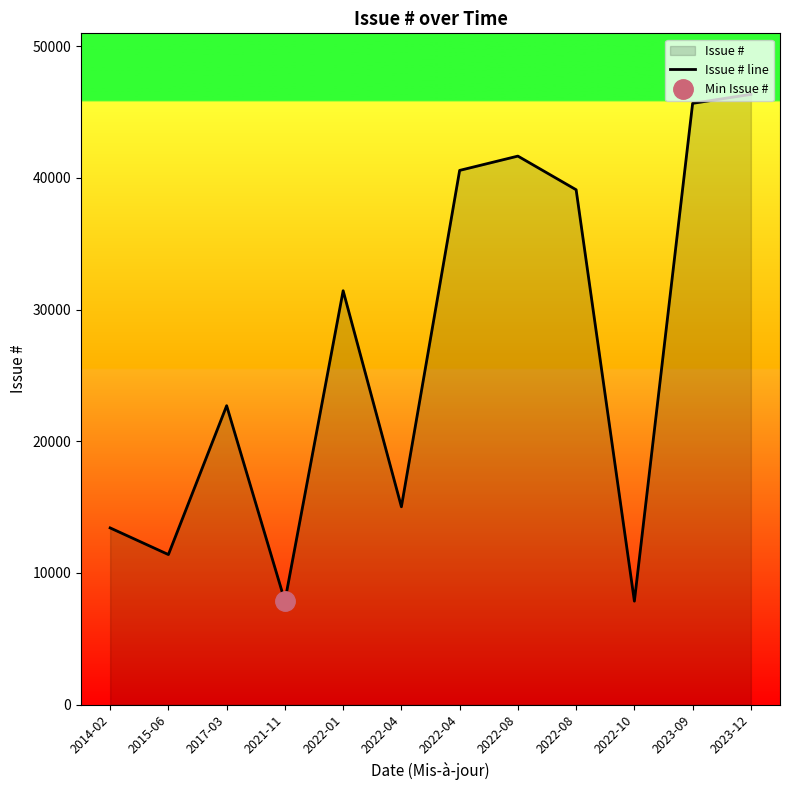

Does the chart display data point markers on the line(s)?

No